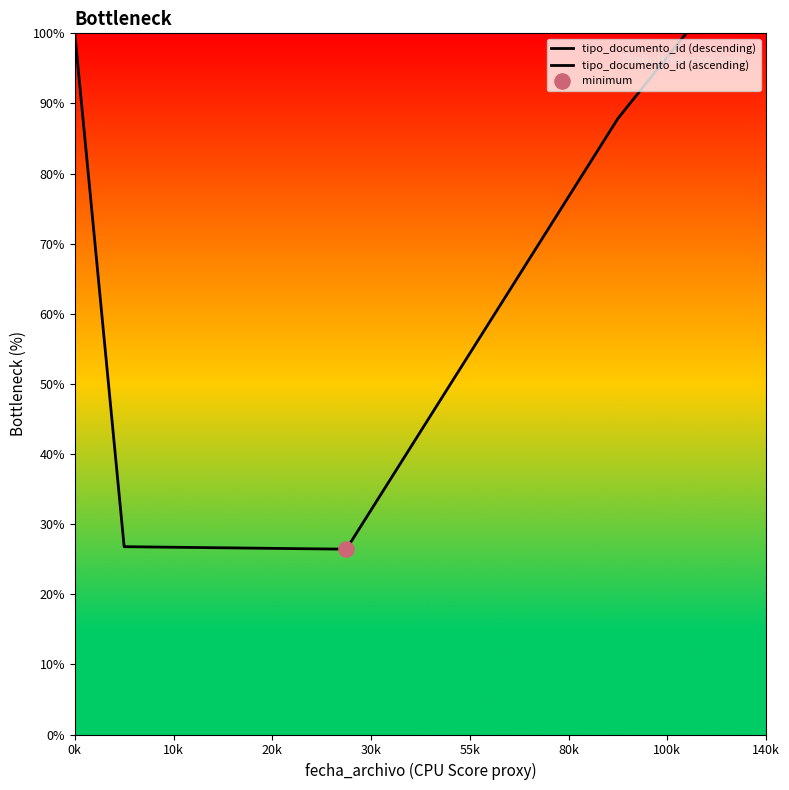

At how many categories does at least one series exceed 67?

3